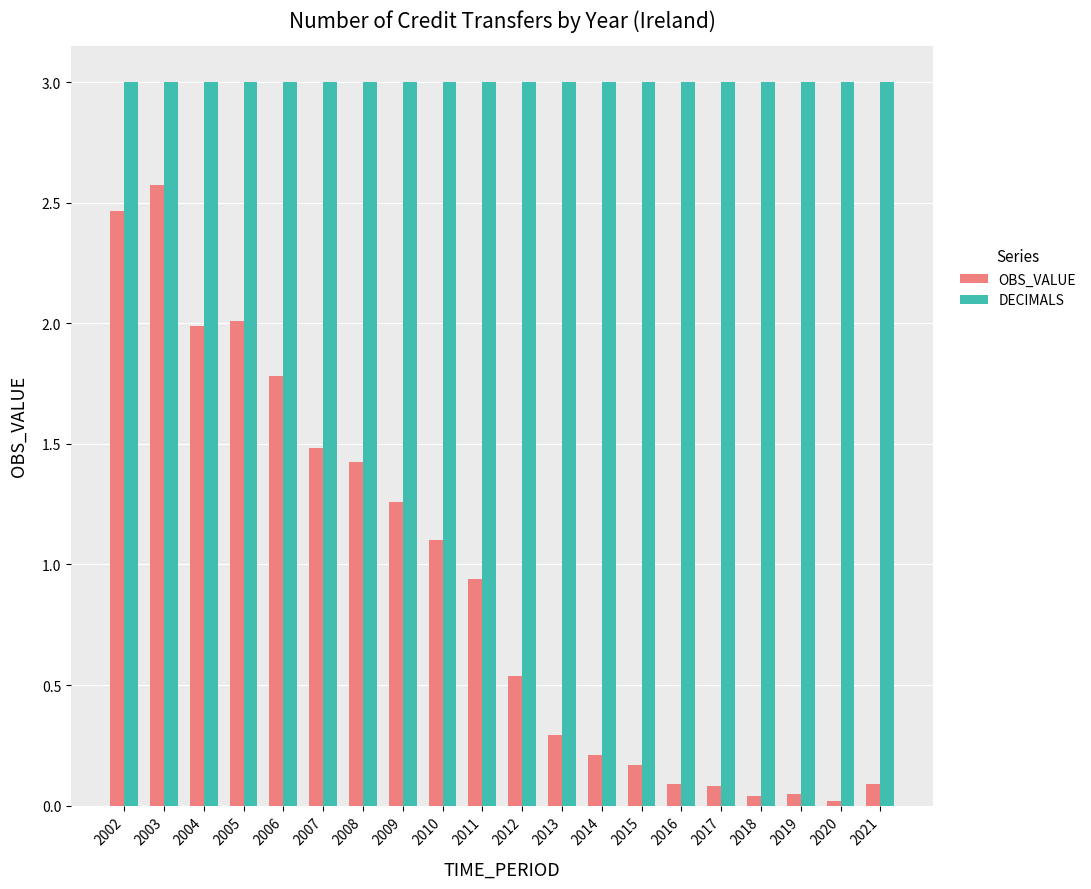

What is the value of the OBS_VALUE bar at the 14th from the left?

0.2